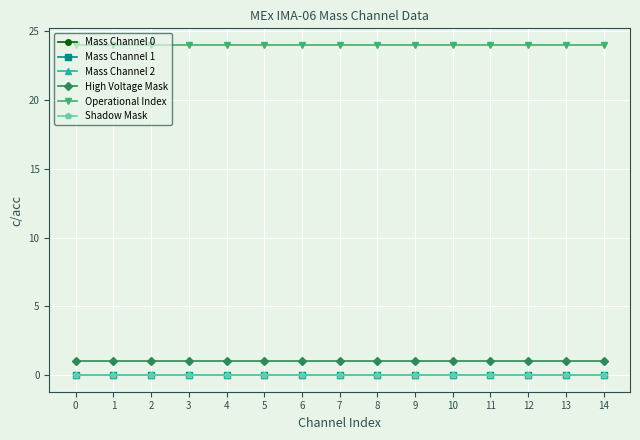

True or false: Mass Channel 2 has more than 1 interior local peaks.

False